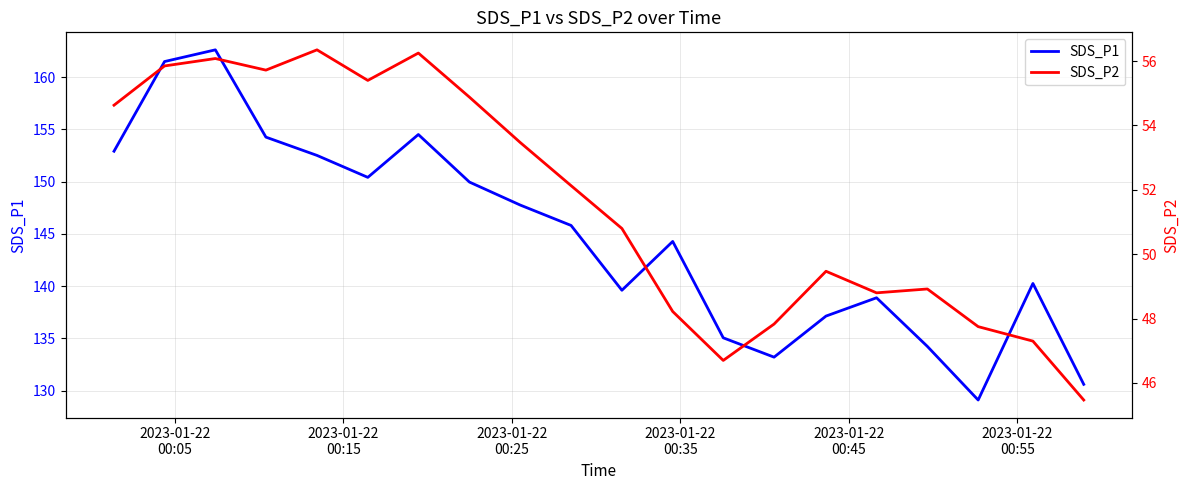

What is the lowest value of the SDS_P1 series?

129.1